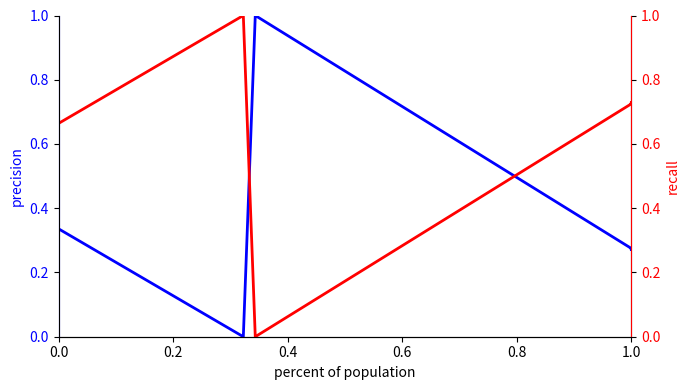

True or false: id (recall) and id (precision) intersect in this chart.

True